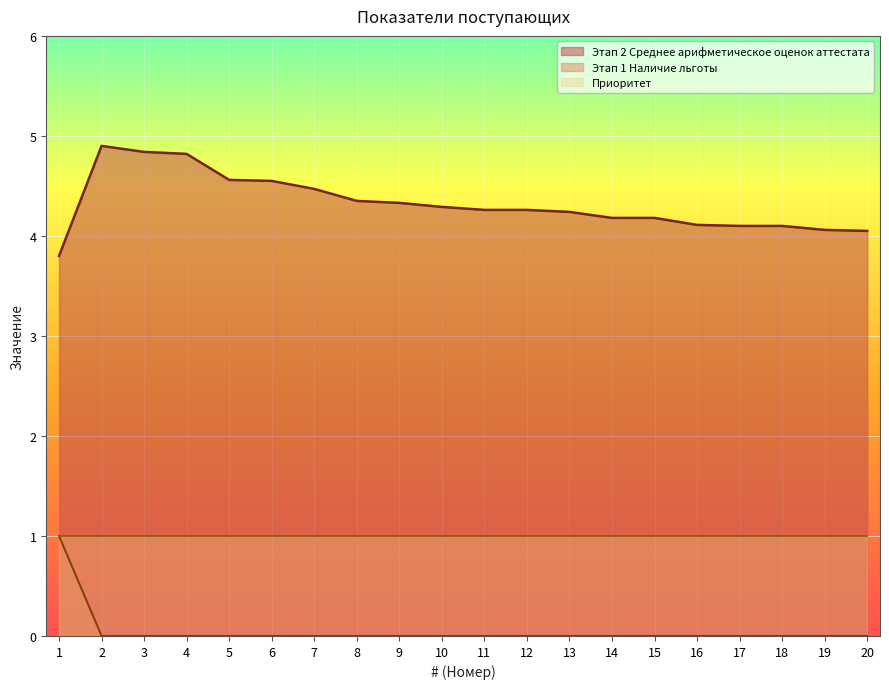

True or false: Этап 1 Наличие льготы and Этап 2 Среднее арифметическое оценок аттестата cross at least once.

False